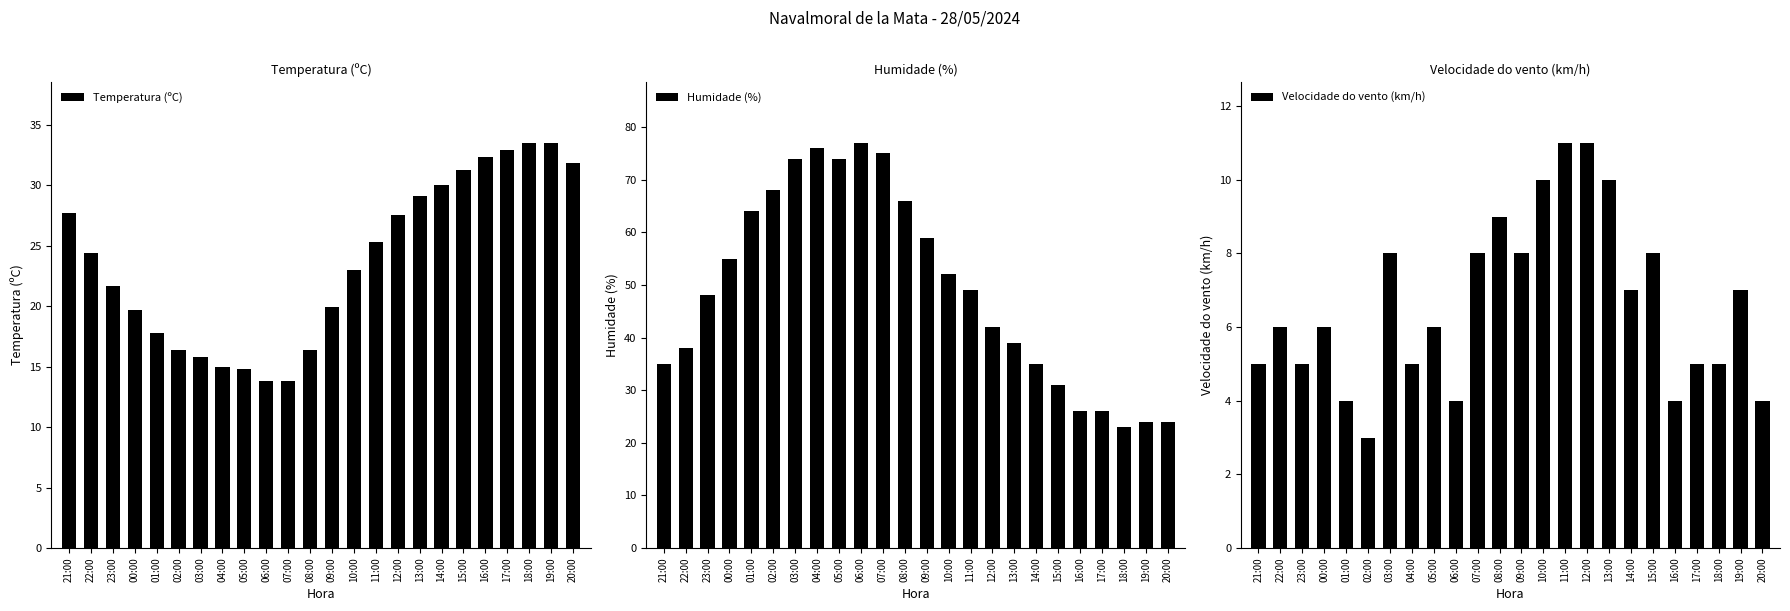

Reading left to right, extract all data points from this chart.

Temperatura (ºC): 21:00=27.7	22:00=24.4	23:00=21.7	00:00=19.7	01:00=17.8	02:00=16.4	03:00=15.8	04:00=15.0	05:00=14.8	06:00=13.8	07:00=13.8	08:00=16.4	09:00=19.9	10:00=23.0	11:00=25.3	12:00=27.5	13:00=29.1	14:00=30.0	15:00=31.3	16:00=32.3	17:00=32.9	18:00=33.5	19:00=33.5	20:00=31.8
Humidade (%): 21:00=35.0	22:00=38.0	23:00=48.0	00:00=55.0	01:00=64.0	02:00=68.0	03:00=74.0	04:00=76.0	05:00=74.0	06:00=77.0	07:00=75.0	08:00=66.0	09:00=59.0	10:00=52.0	11:00=49.0	12:00=42.0	13:00=39.0	14:00=35.0	15:00=31.0	16:00=26.0	17:00=26.0	18:00=23.0	19:00=24.0	20:00=24.0
Velocidade do vento (km/h): 21:00=5.0	22:00=6.0	23:00=5.0	00:00=6.0	01:00=4.0	02:00=3.0	03:00=8.0	04:00=5.0	05:00=6.0	06:00=4.0	07:00=8.0	08:00=9.0	09:00=8.0	10:00=10.0	11:00=11.0	12:00=11.0	13:00=10.0	14:00=7.0	15:00=8.0	16:00=4.0	17:00=5.0	18:00=5.0	19:00=7.0	20:00=4.0